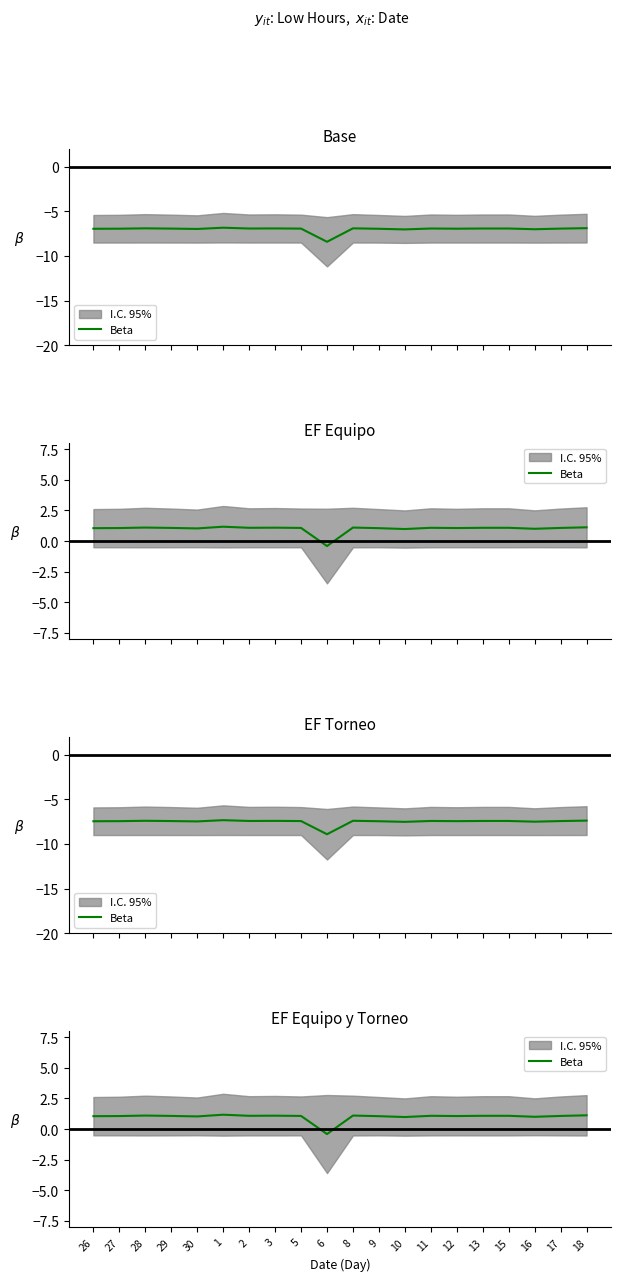

What is the value of the 6th point from the left?

1.2